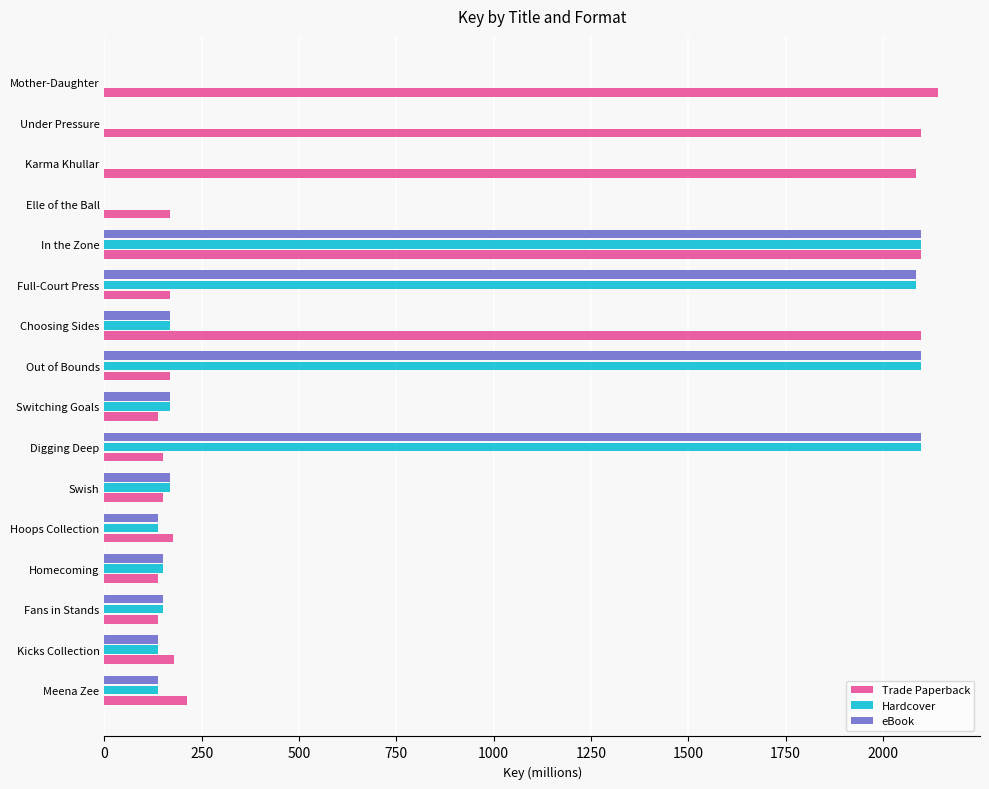

What is the highest value of the Hardcover series?

2098.5